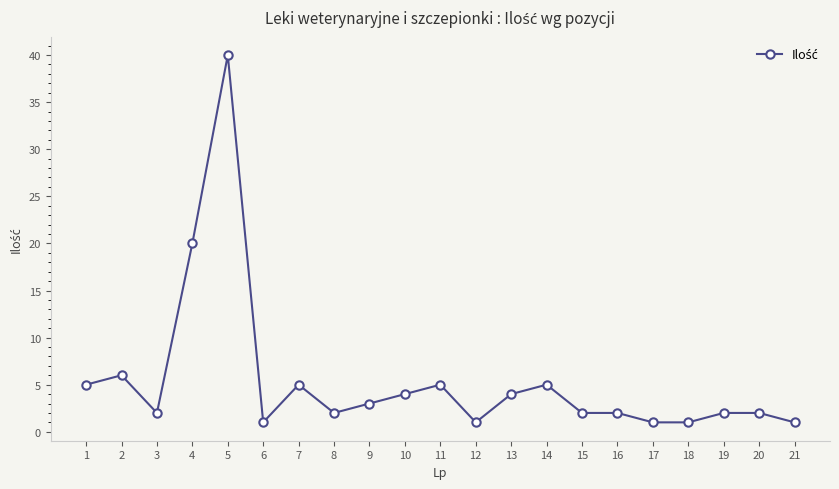

What is the maximum value shown in the chart?

40